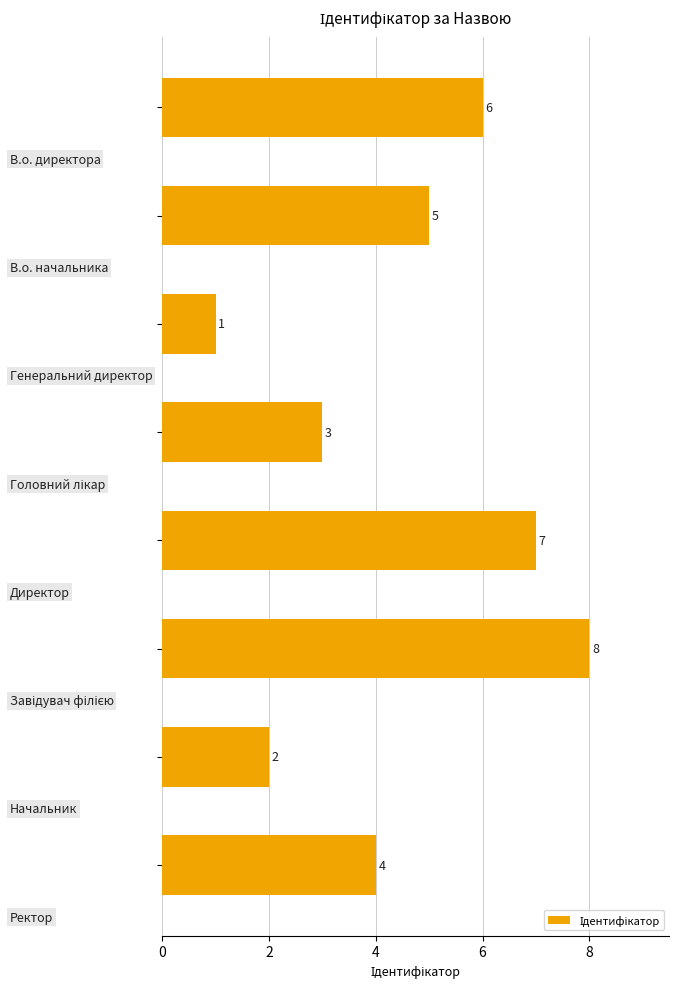

Count the values in the range 3 to 7.

5